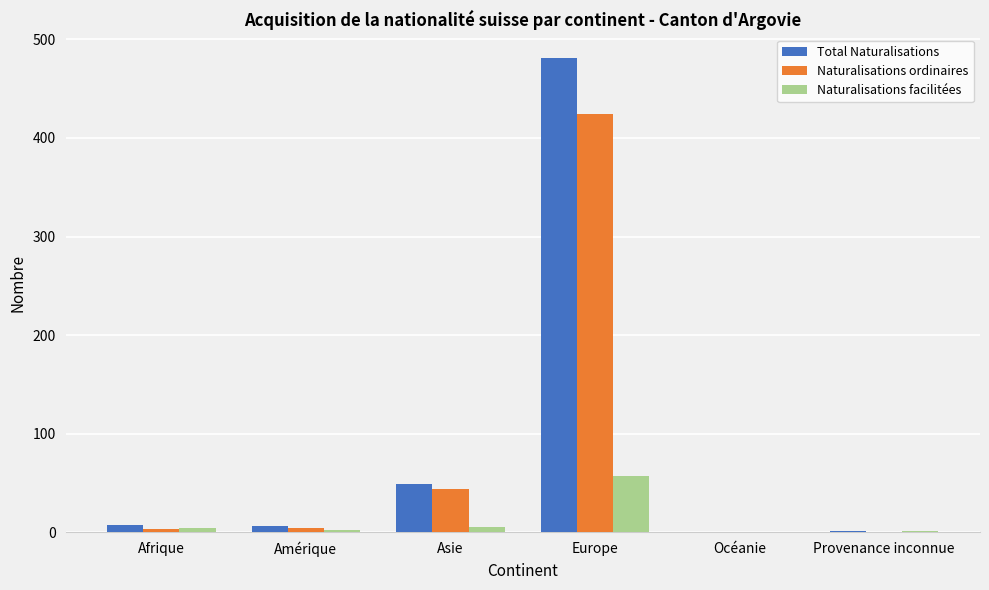

Between Europe and Océanie, which series saw the biggest shift?

Total Naturalisations